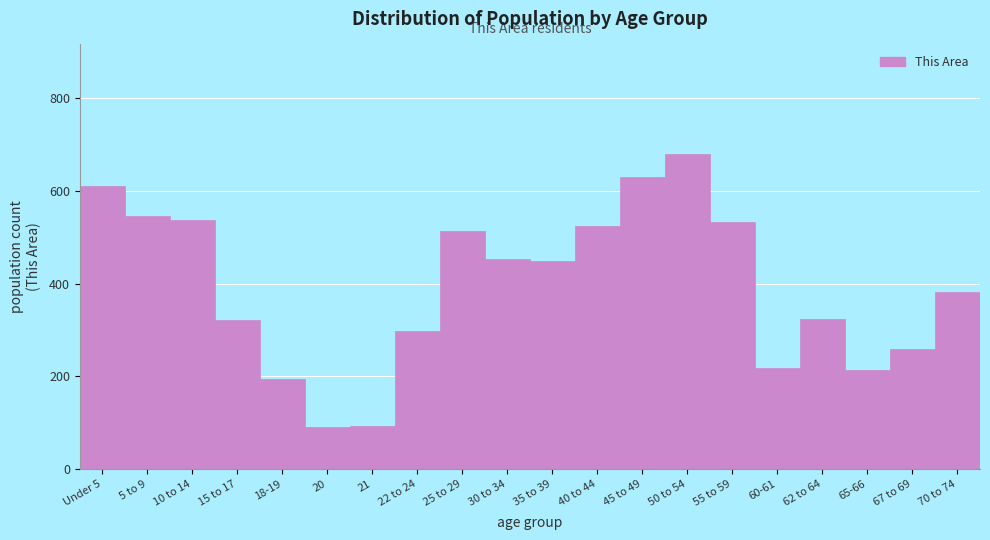

Which label corresponds to the largest value in the chart?

50 to 54